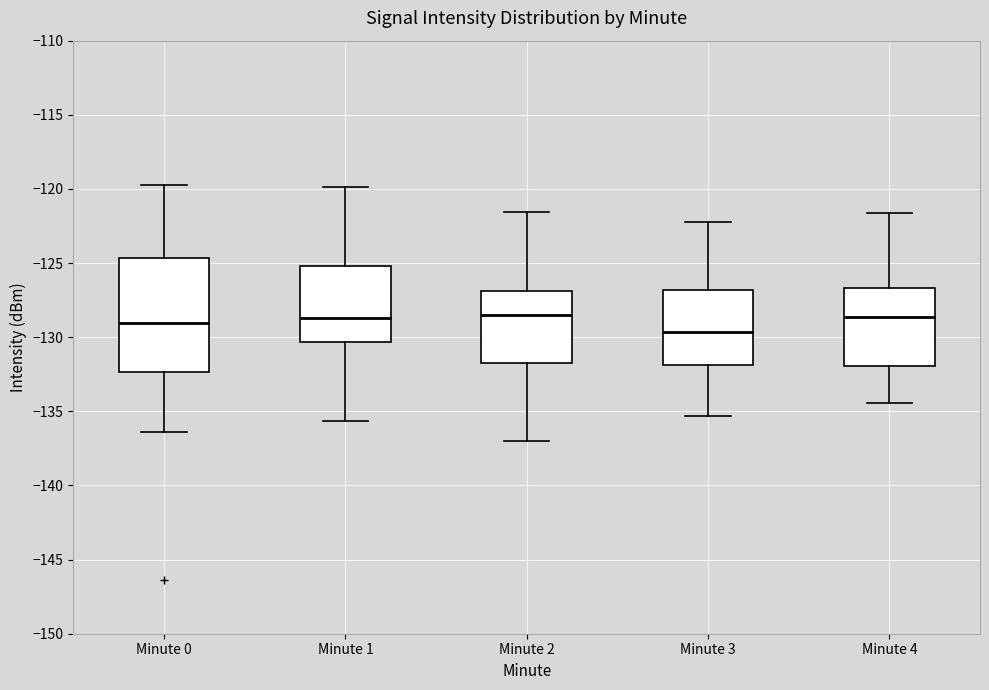

Comparing the boxes themselves (not the whiskers), which one is the tallest?

Minute 0